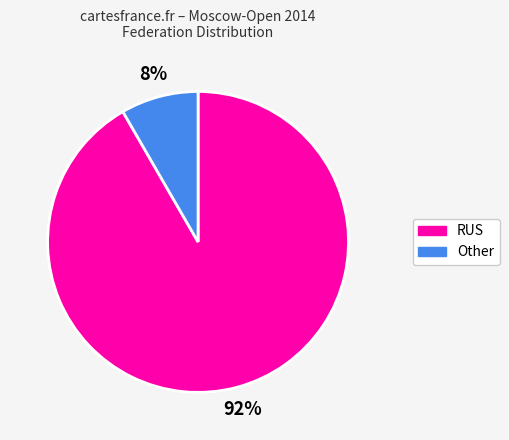

Is it true that RUS is 54% of the pie?

False